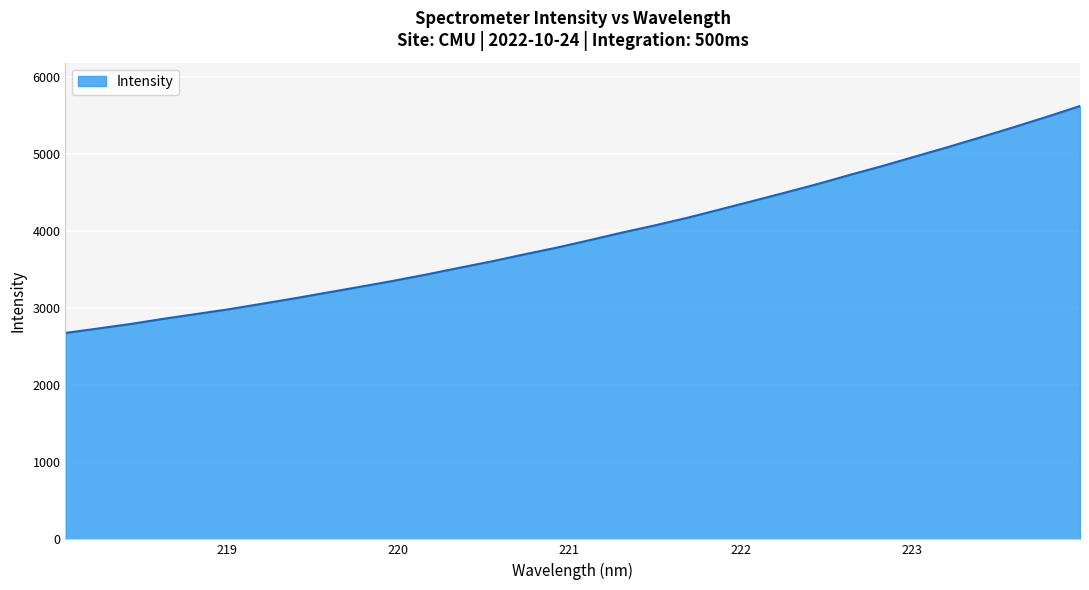

What is the greatest value displayed?

5620.3